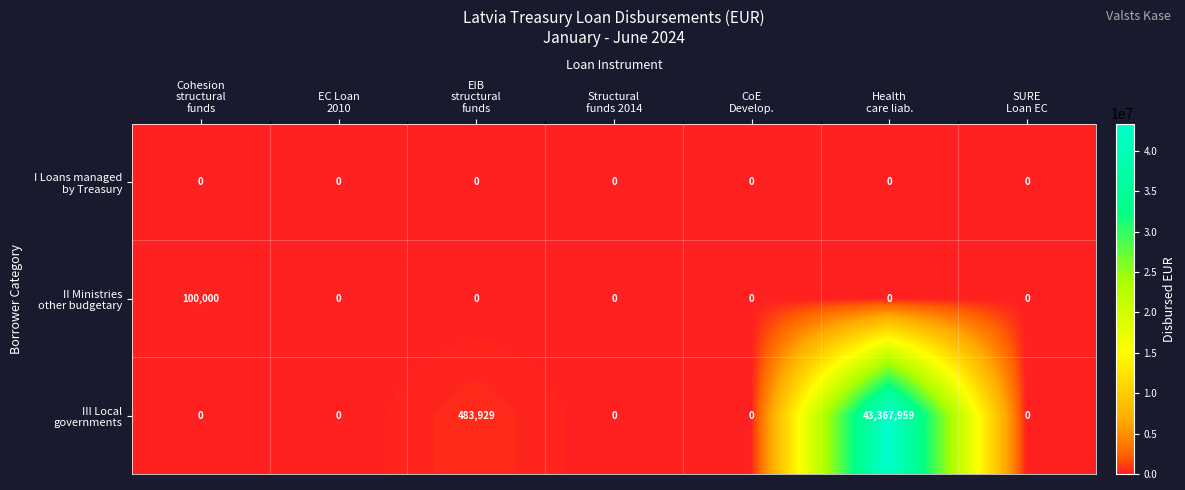

Count the number of categories in the chart.

7